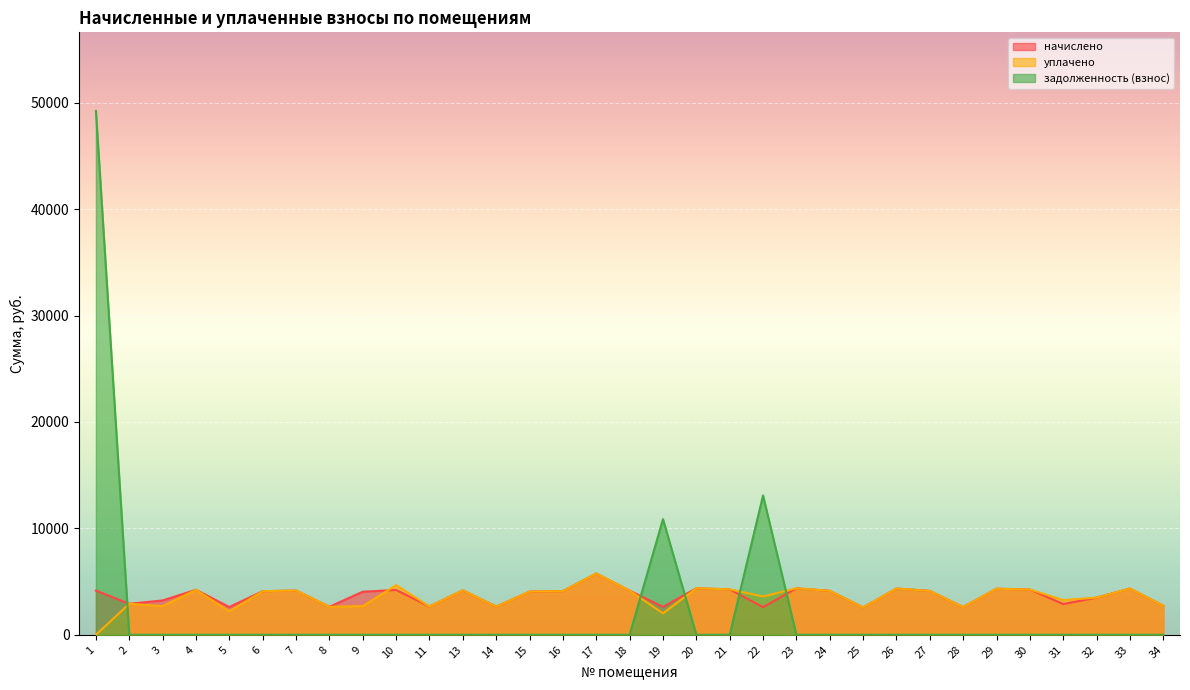

Where do уплачено and задолженность (взнос) first cross each other?

1 and 2